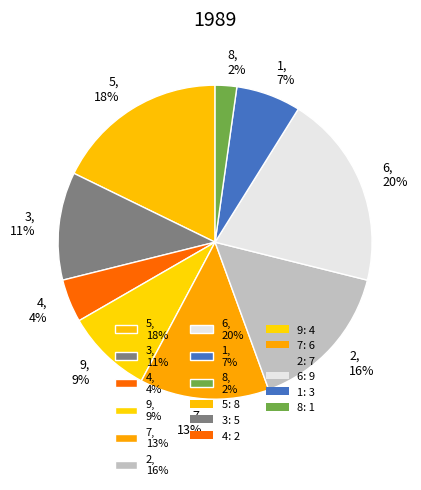

Is the sum of 4 and 9 greater than half?

No